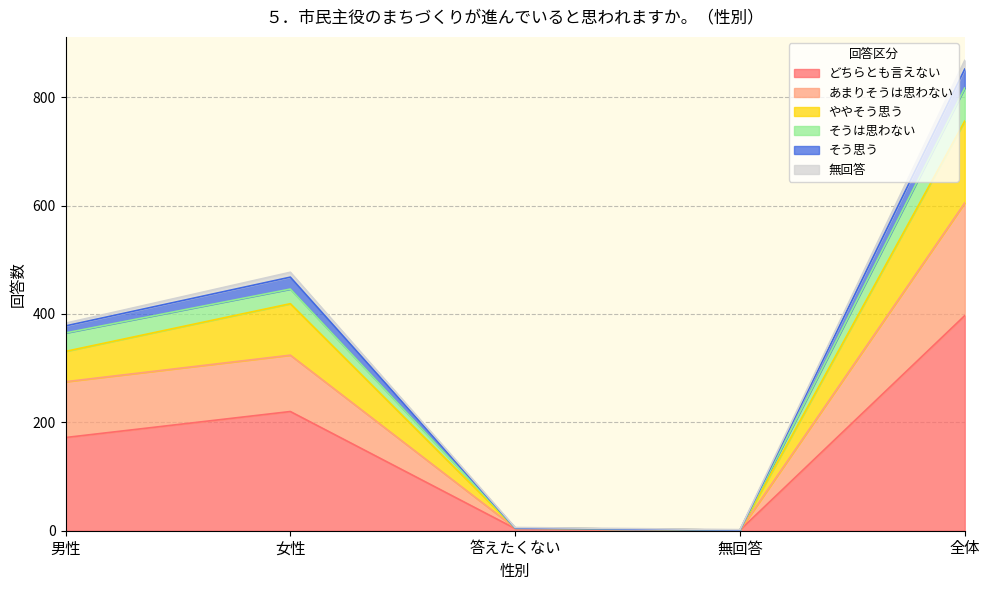

What are all the series names shown in the legend?

どちらとも言えない, あまりそうは思わない, ややそう思う, そうは思わない, そう思う, 無回答